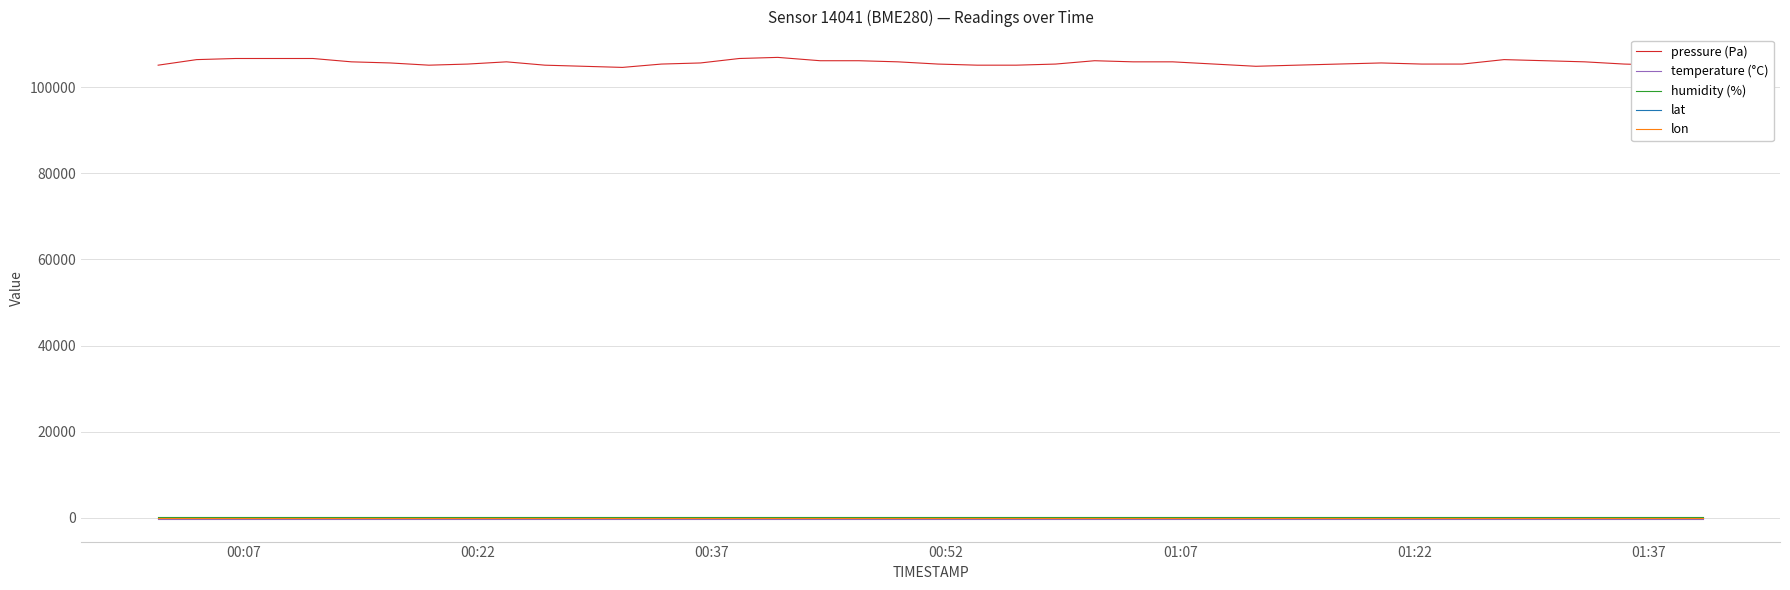

Which series has the largest total across all categories?

pressure (Pa)